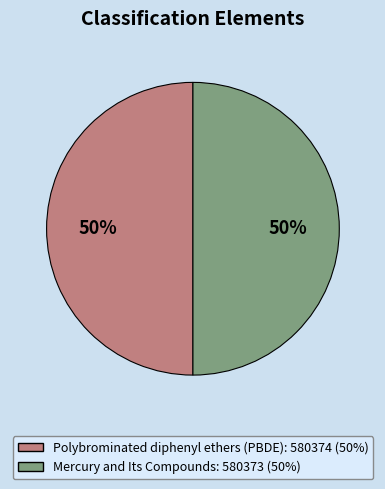

What is the ratio of the value at Polybrominated diphenyl ethers (PBDE) to the value at Mercury and Its Compounds?

1.0